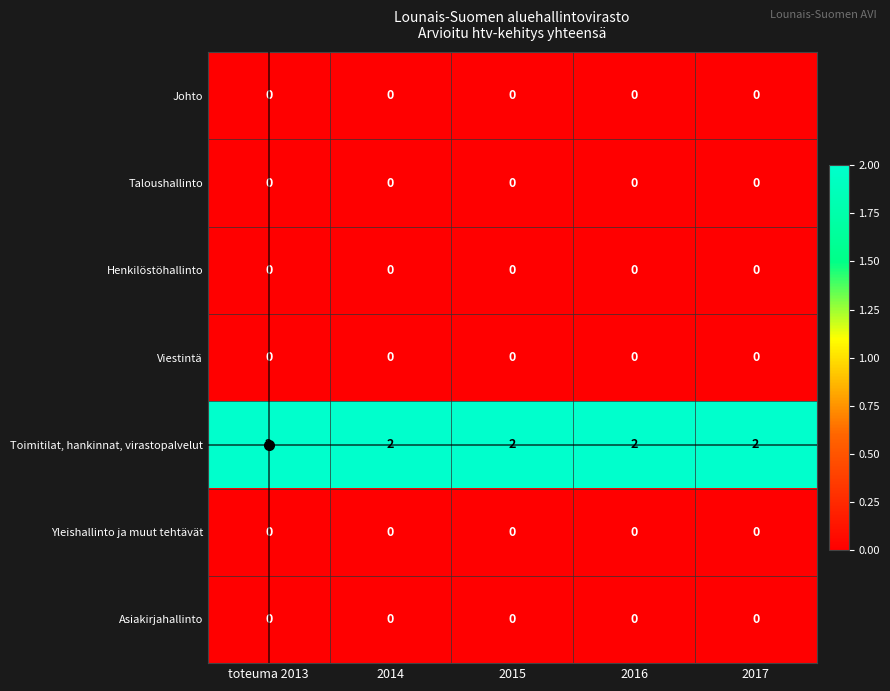

What is the maximum value shown in the chart?

2